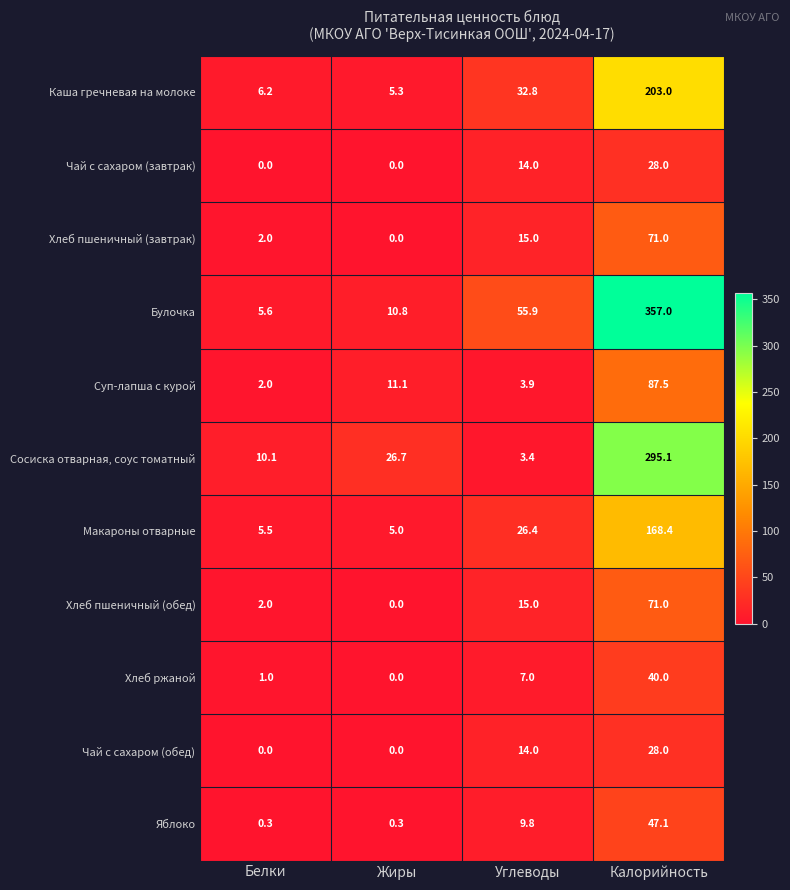

At which label does Чай с сахаром (завтрак) reach its peak?

Калорийность